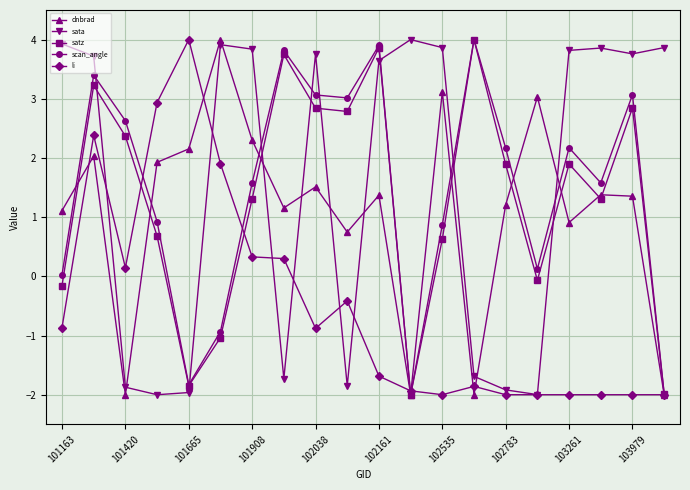

How many data points in scan_angle are above 2?

10